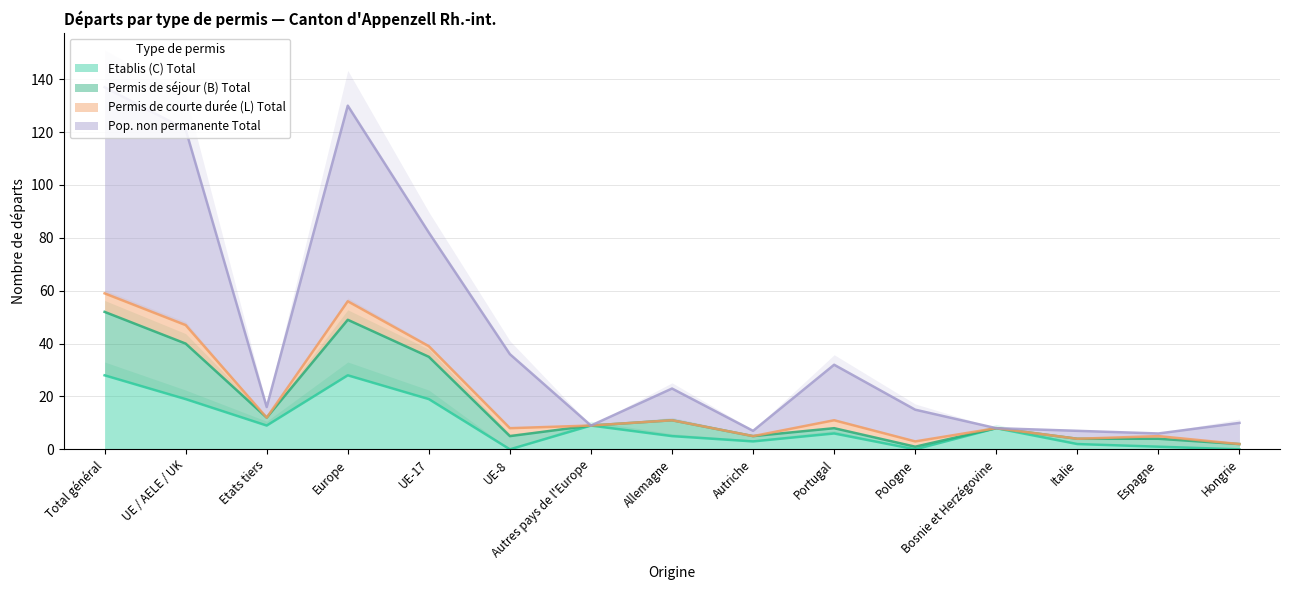

True or false: Etablis (C) Total and Permis de séjour (B) Total intersect in this chart.

False